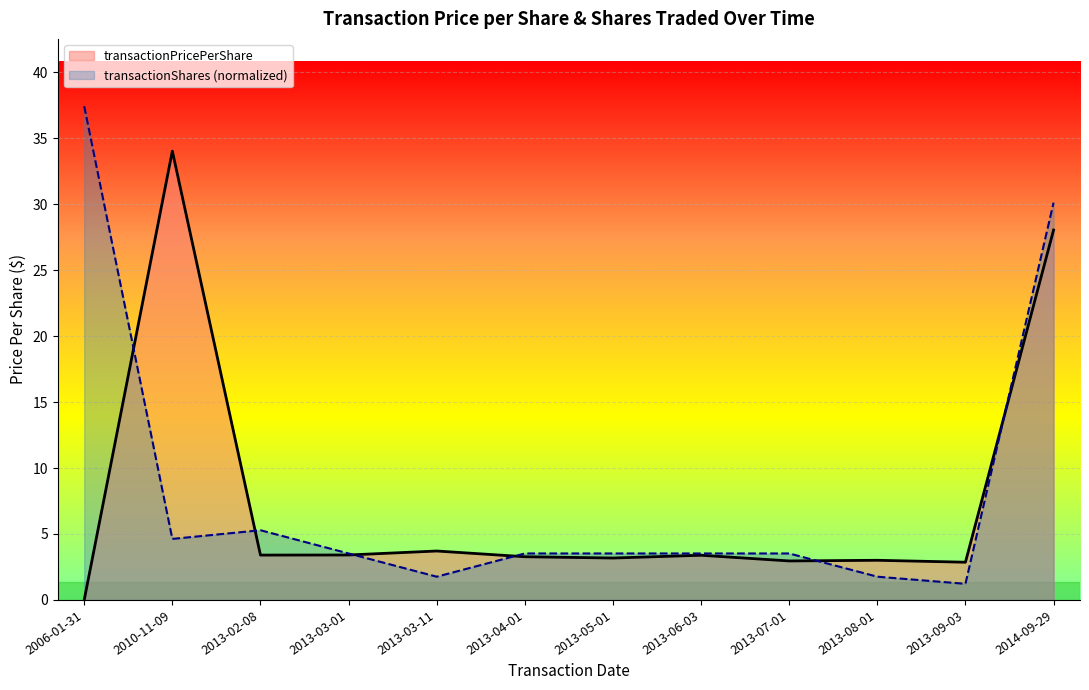

How many data points are less than 3?

3